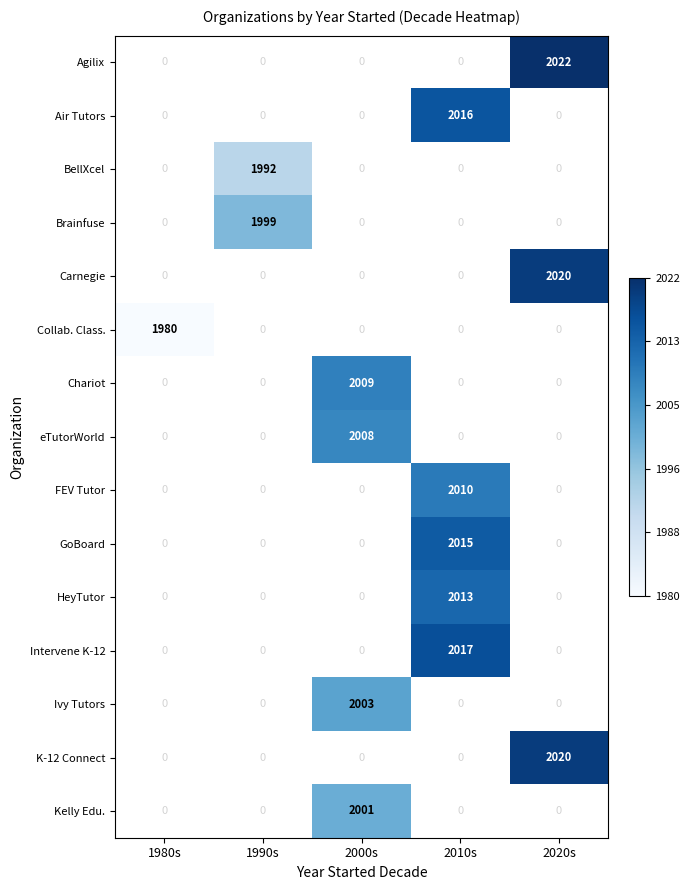

Where does the Chariot series first go above 0?

2000s